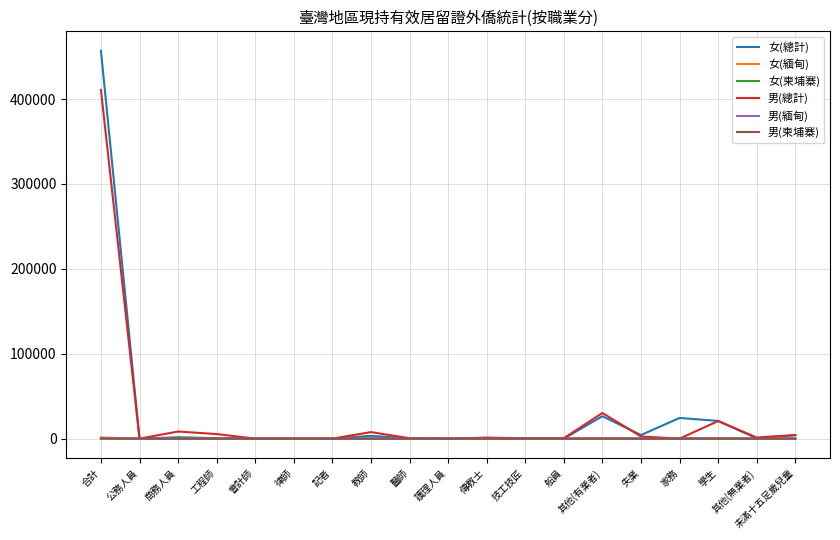

What are all the series names shown in the legend?

女(總計), 女(緬甸), 女(柬埔寨), 男(總計), 男(緬甸), 男(柬埔寨)